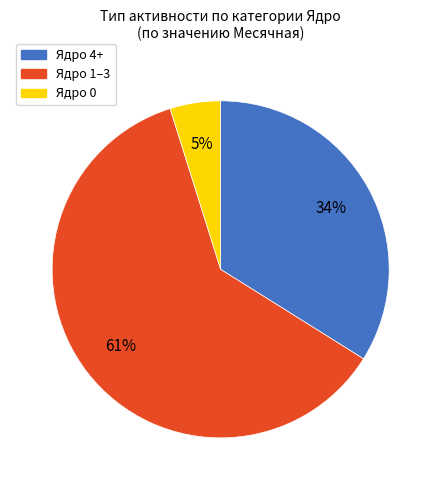

Count the number of slices in the pie.

3